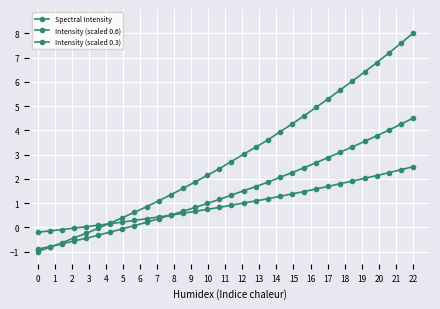

Which series has the largest range (max minus min)?

Spectral Intensity